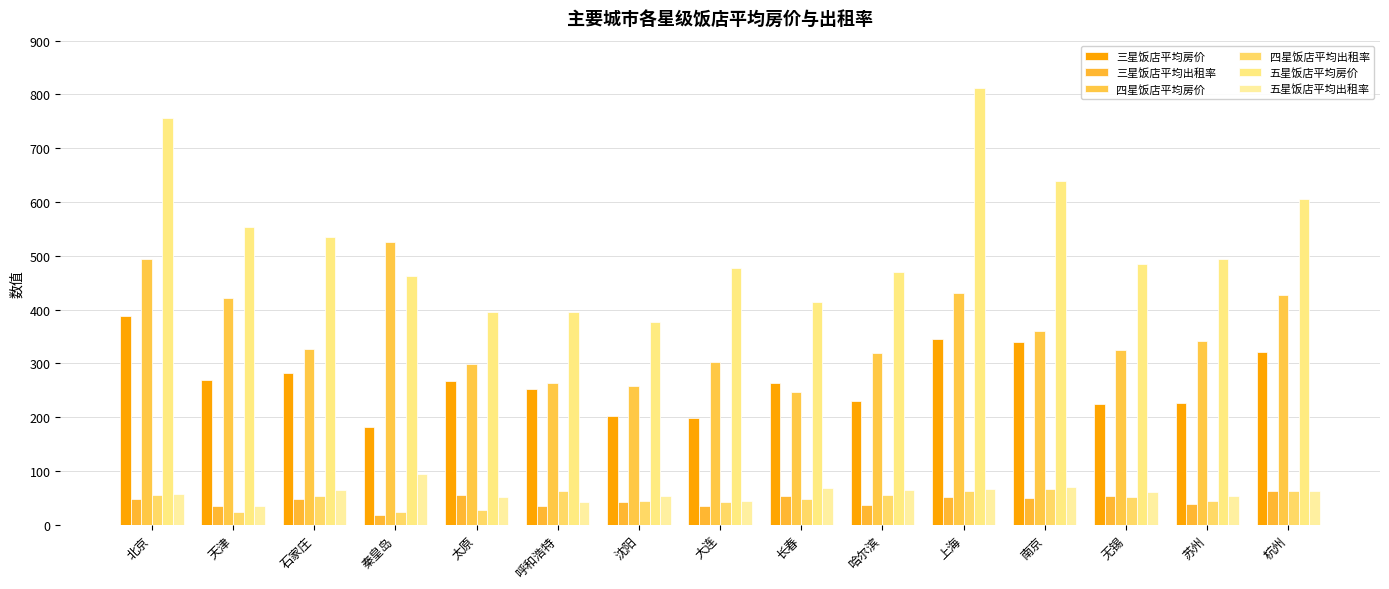

What is the label of the 4th bar from the left?

秦皇岛